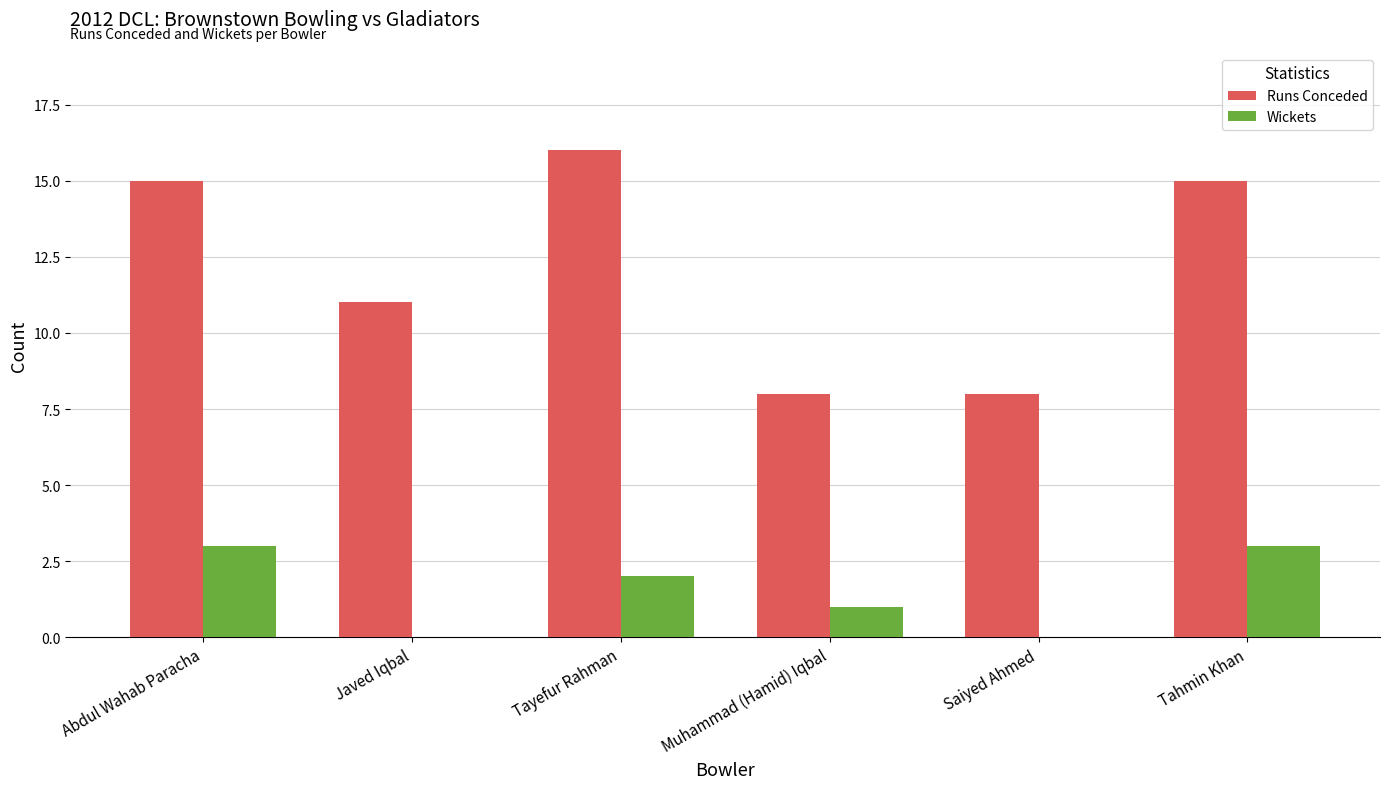

How many Wickets values are between 0 and 3?

6